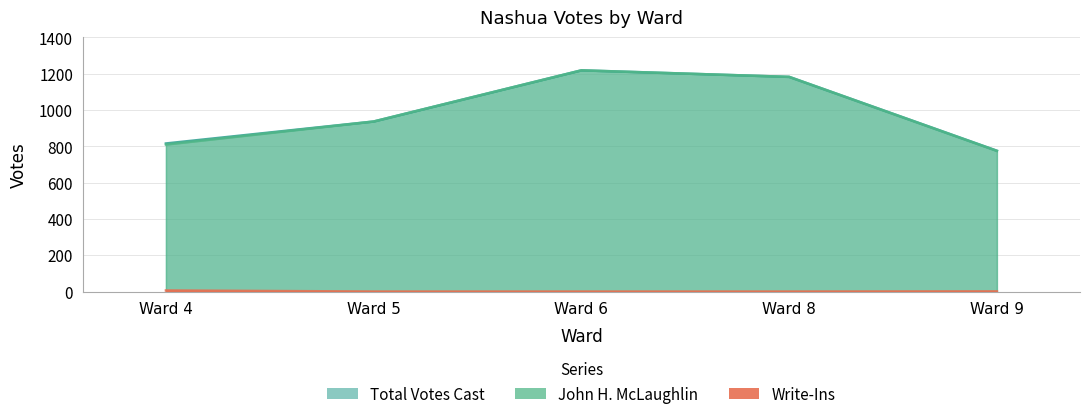

True or false: Write-Ins and Total Votes Cast cross at least once.

False